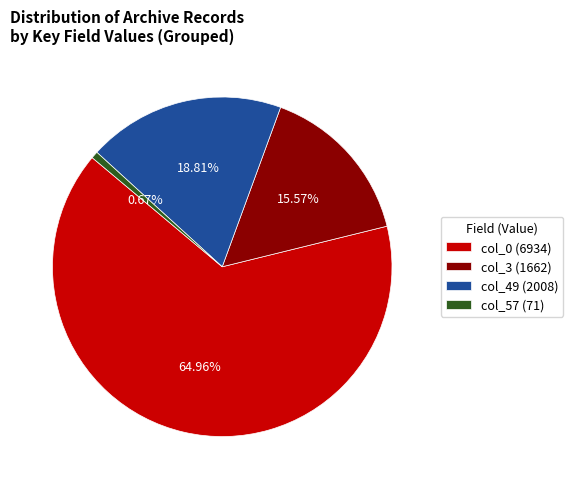

How much of the chart is everything except col_57 (71)?

99.3%